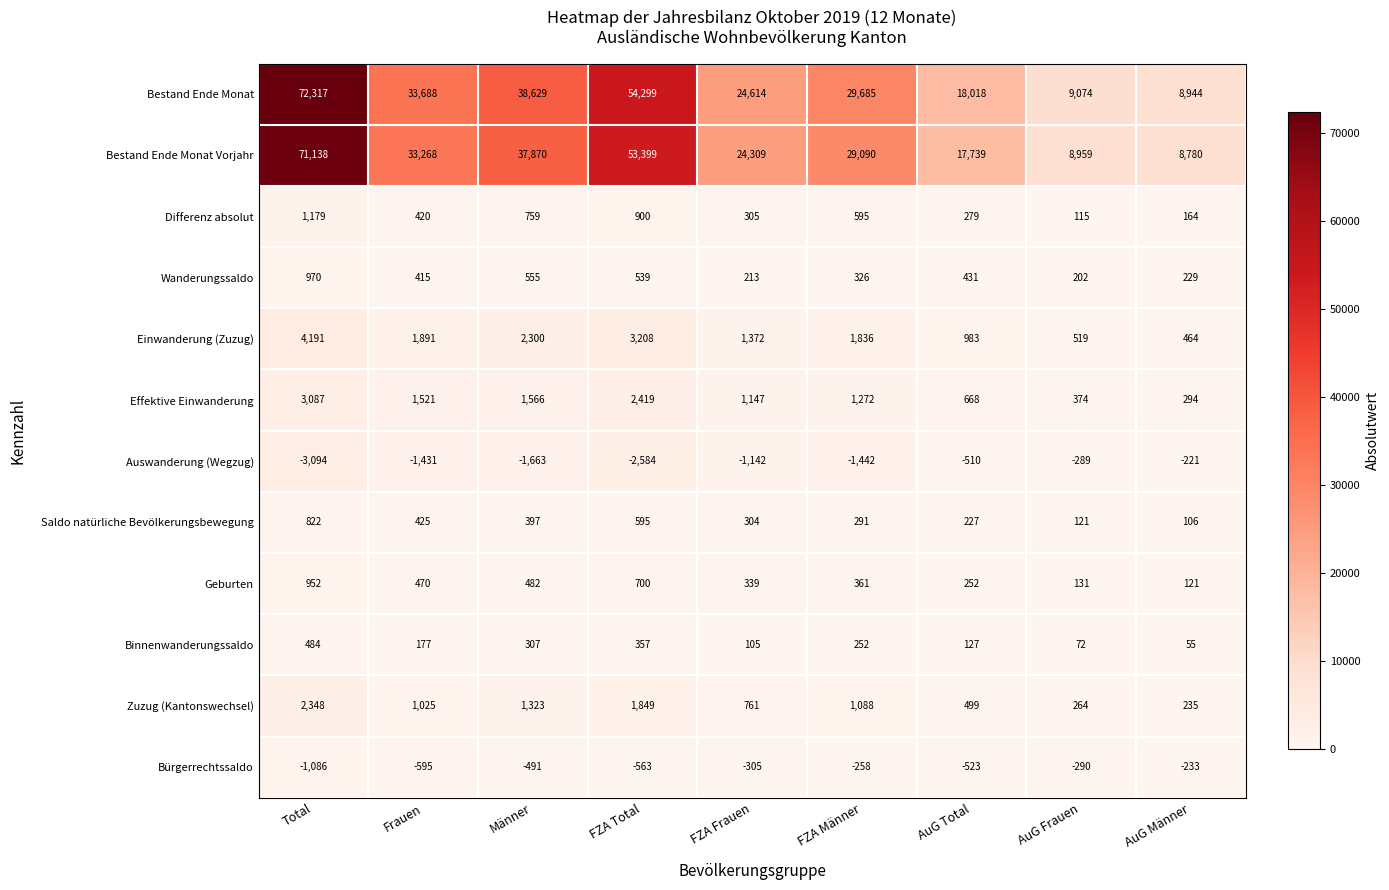

What is the smallest value displayed?

-3094